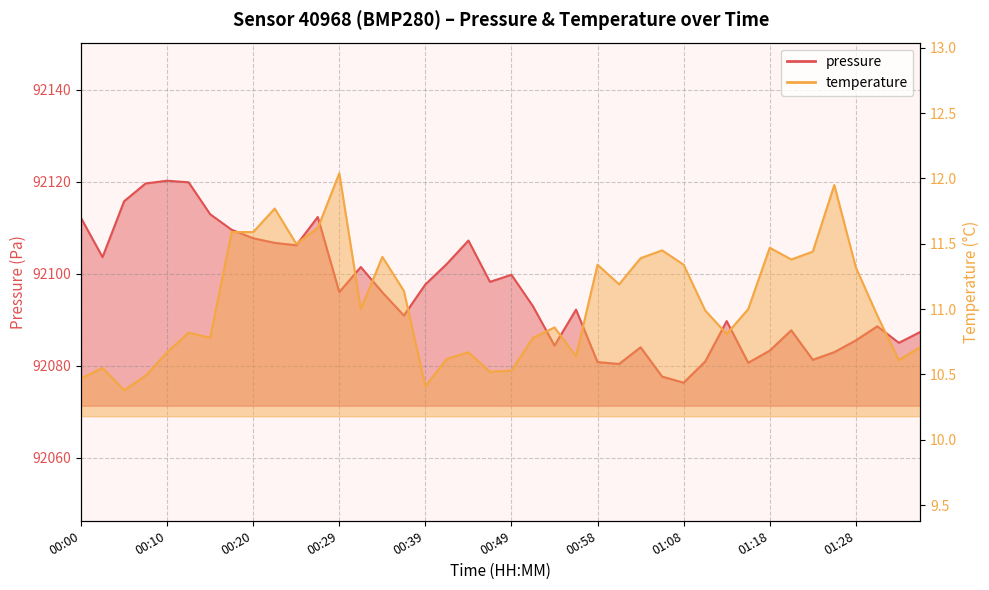

How many interior local peaks does the temperature series have?

11